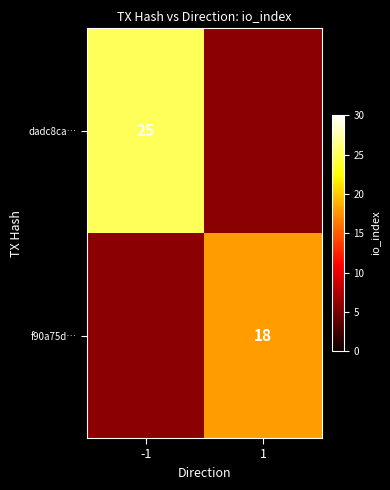

The value of dadc8ca… at -1 is 39. True or false?

False